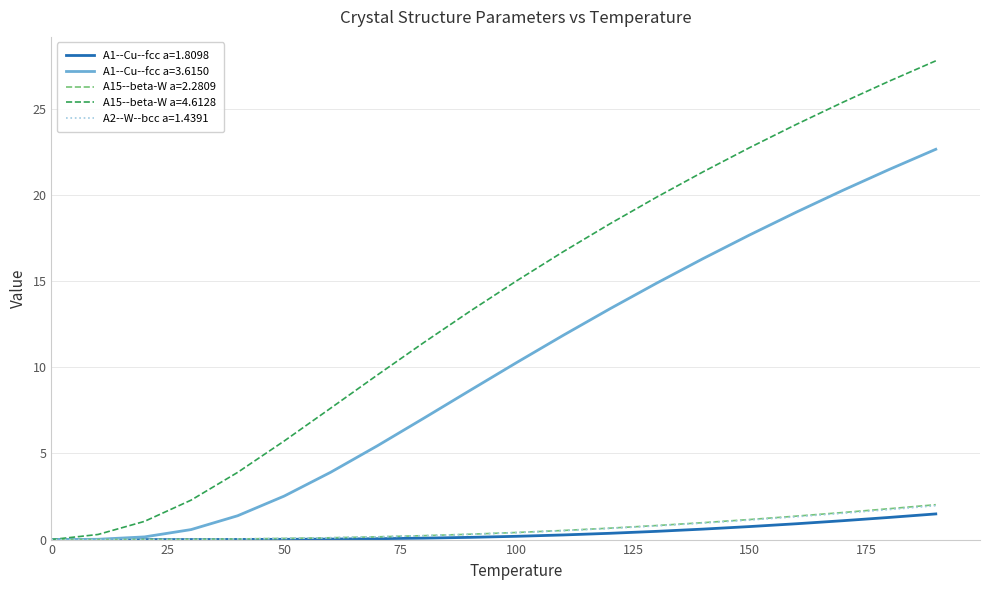

Which series has the largest total across all categories?

A15--beta-W a=4.6128